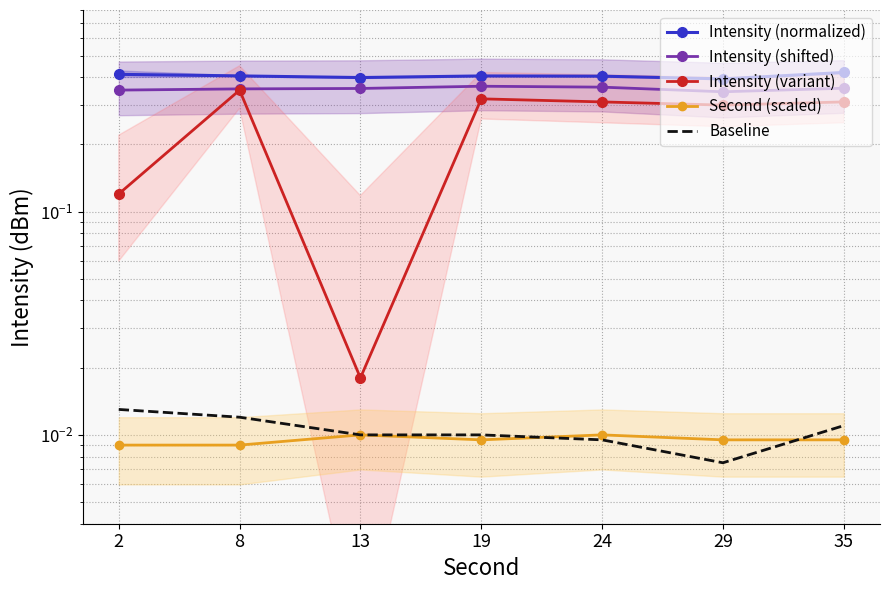

Reading left to right, list all the values displayed in this chart.

Intensity (normalized): 0.4	0.4	0.4	0.4	0.4	0.4	0.4
Intensity (shifted): 0.4	0.4	0.4	0.4	0.4	0.3	0.4
Intensity (variant): 0.1	0.3	0.0	0.3	0.3	0.3	0.3
Second (scaled): 0.0	0.0	0.0	0.0	0.0	0.0	0.0
Baseline: 0.0	0.0	0.0	0.0	0.0	0.0	0.0